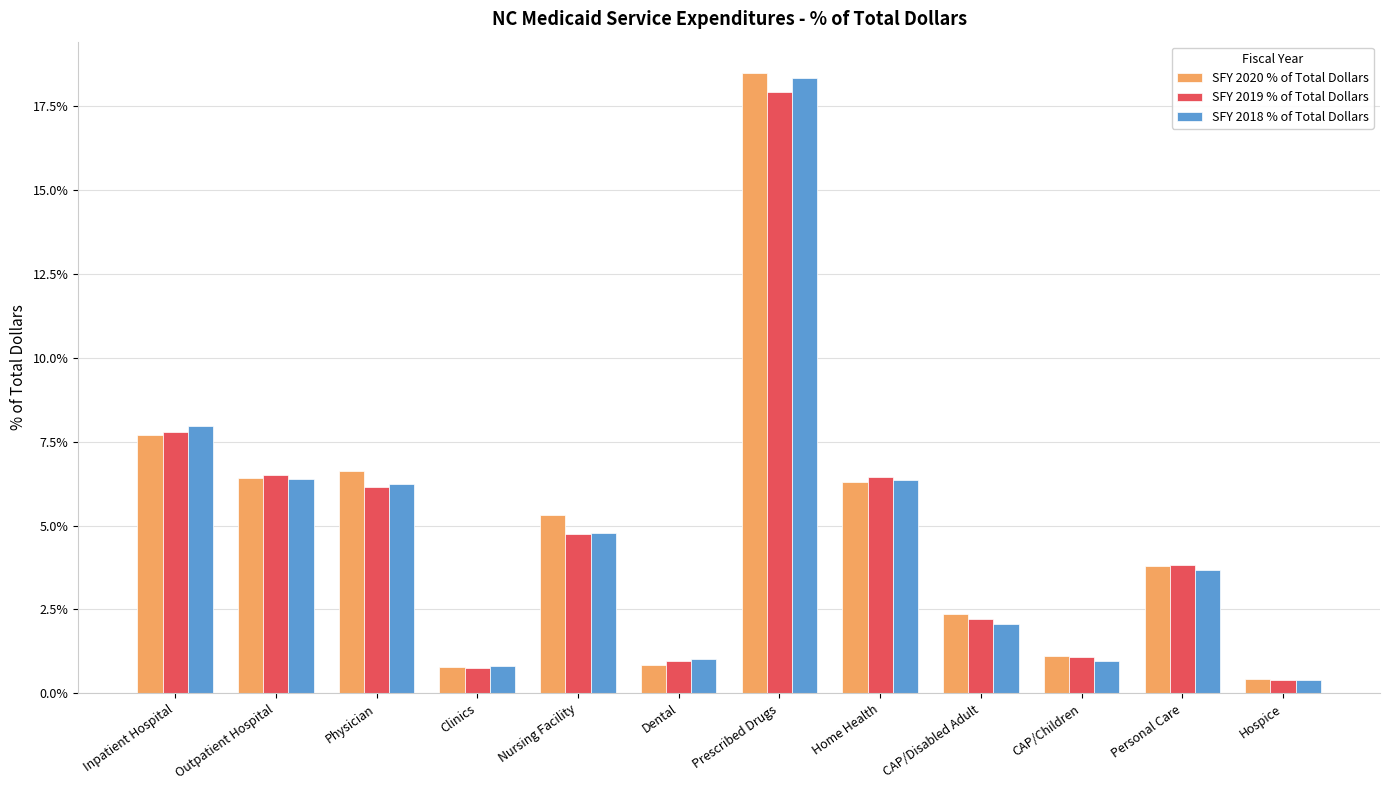

How many bars are there in each group?

3